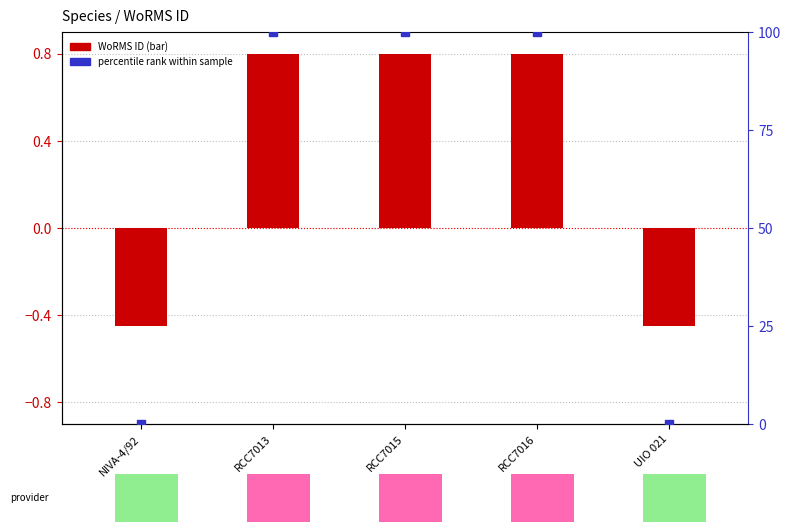

At which category is the sum across all series the highest?

RCC7013